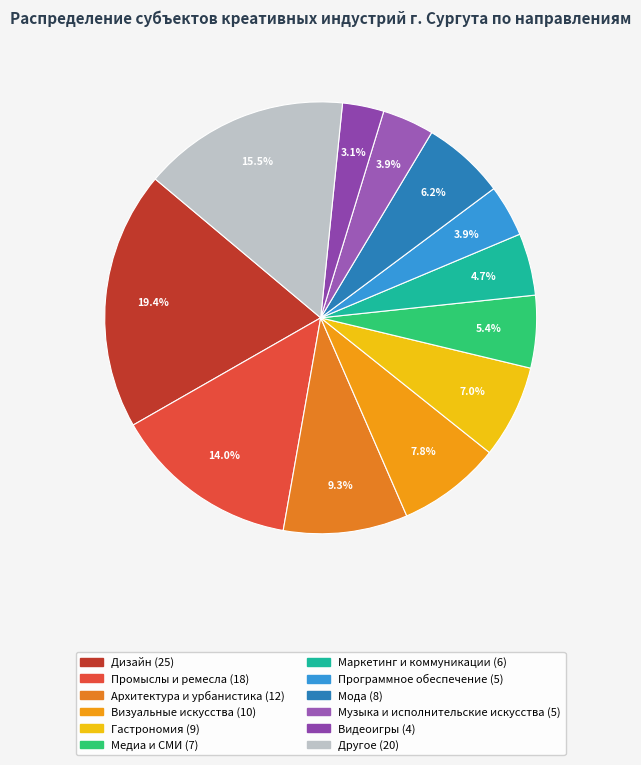

To the nearest percent, what portion does Программное обеспечение represent?

4%